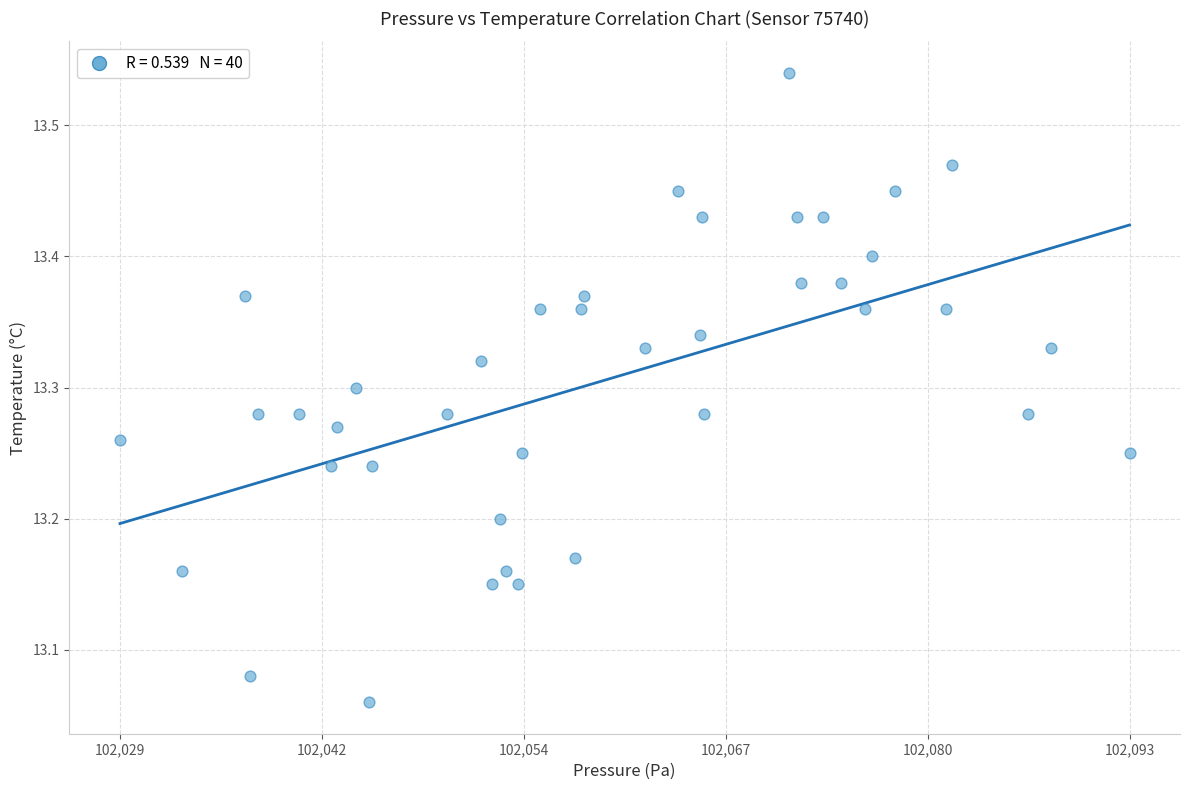

What is the range of X values (max minus min)?

63.9